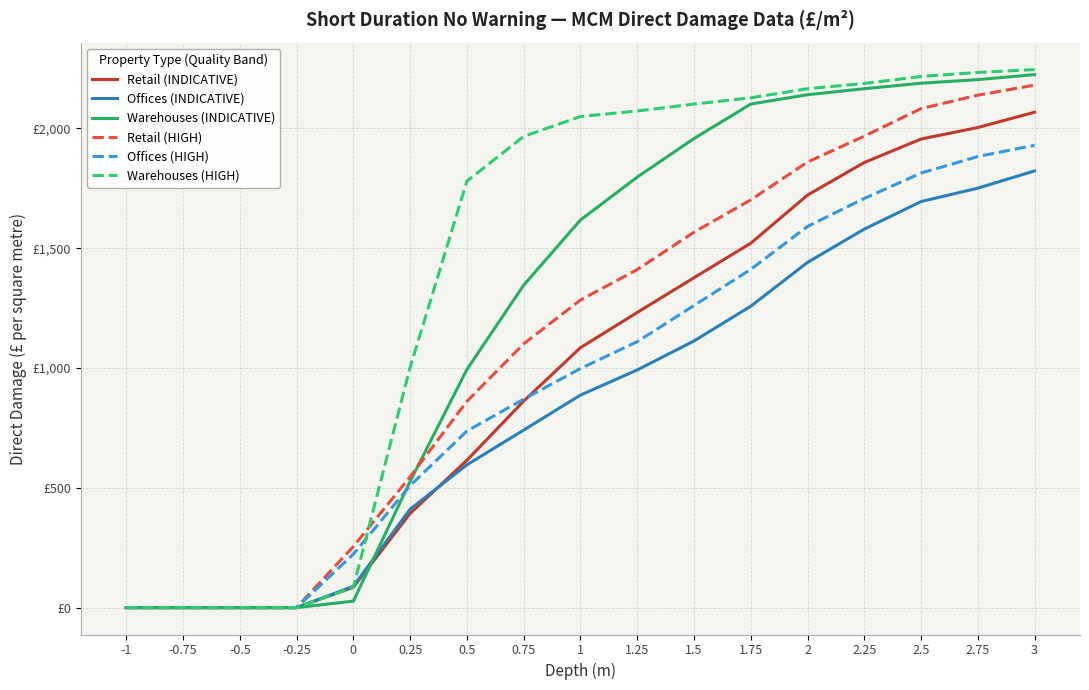

Between 0 and 2.25, which is larger?

2.25